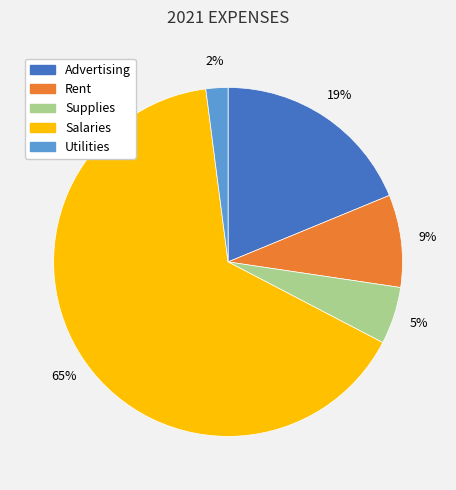

Between Rent and Salaries, which is larger?

Salaries